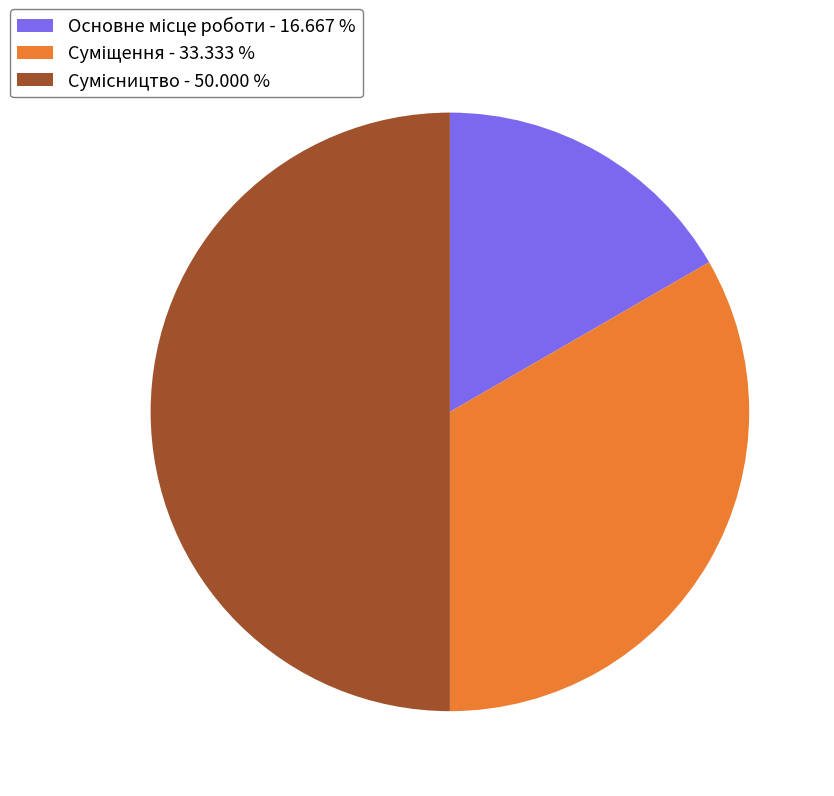

How many segments does this pie chart have?

3